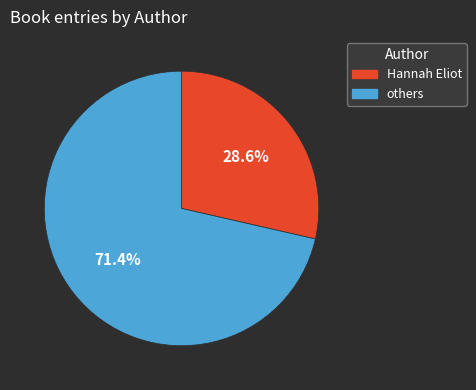

Is there any slice that represents more than half of the pie?

Yes